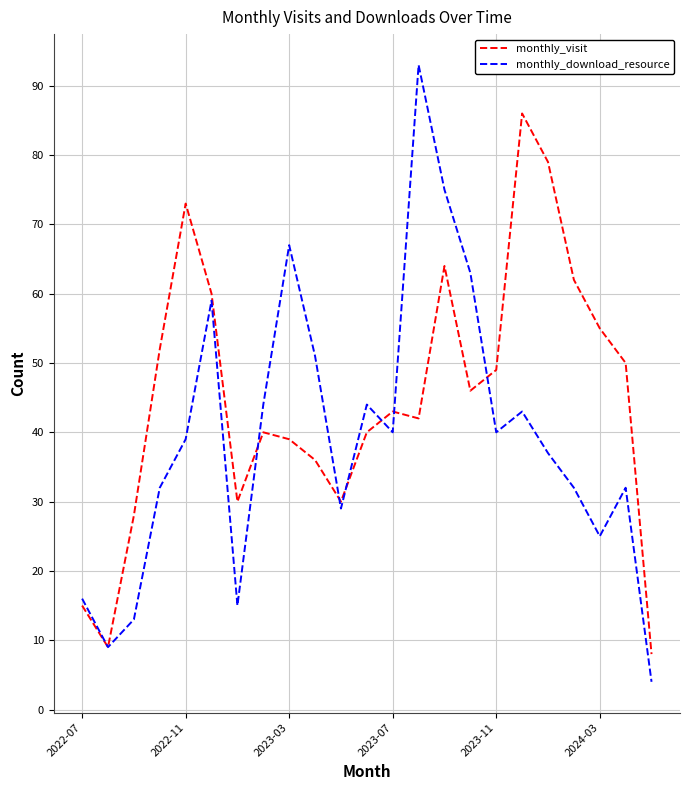

Which series has the largest total across all categories?

monthly_visit